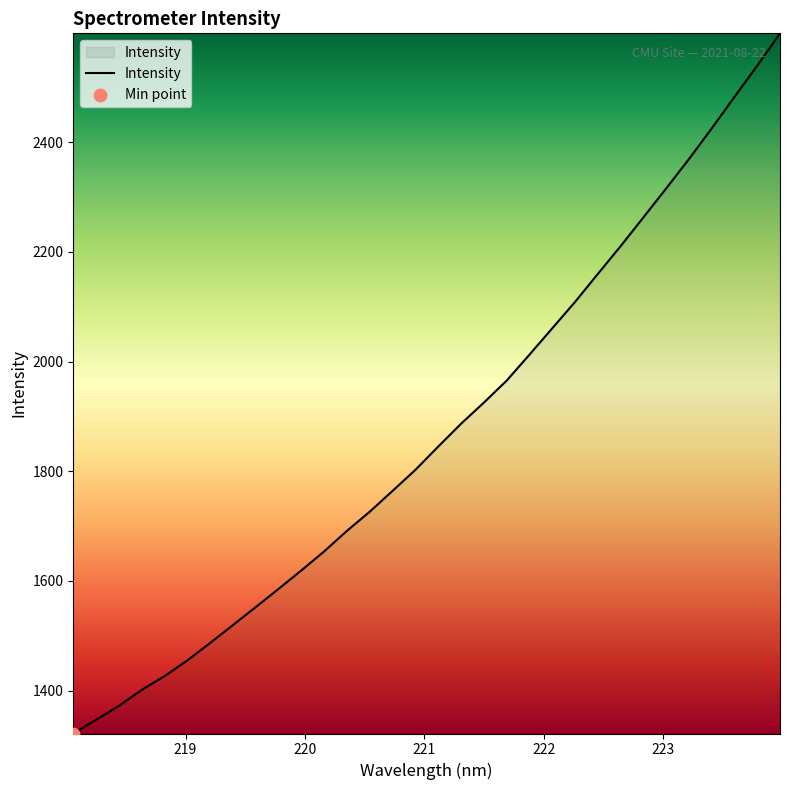

What is the smallest value displayed?

1321.5